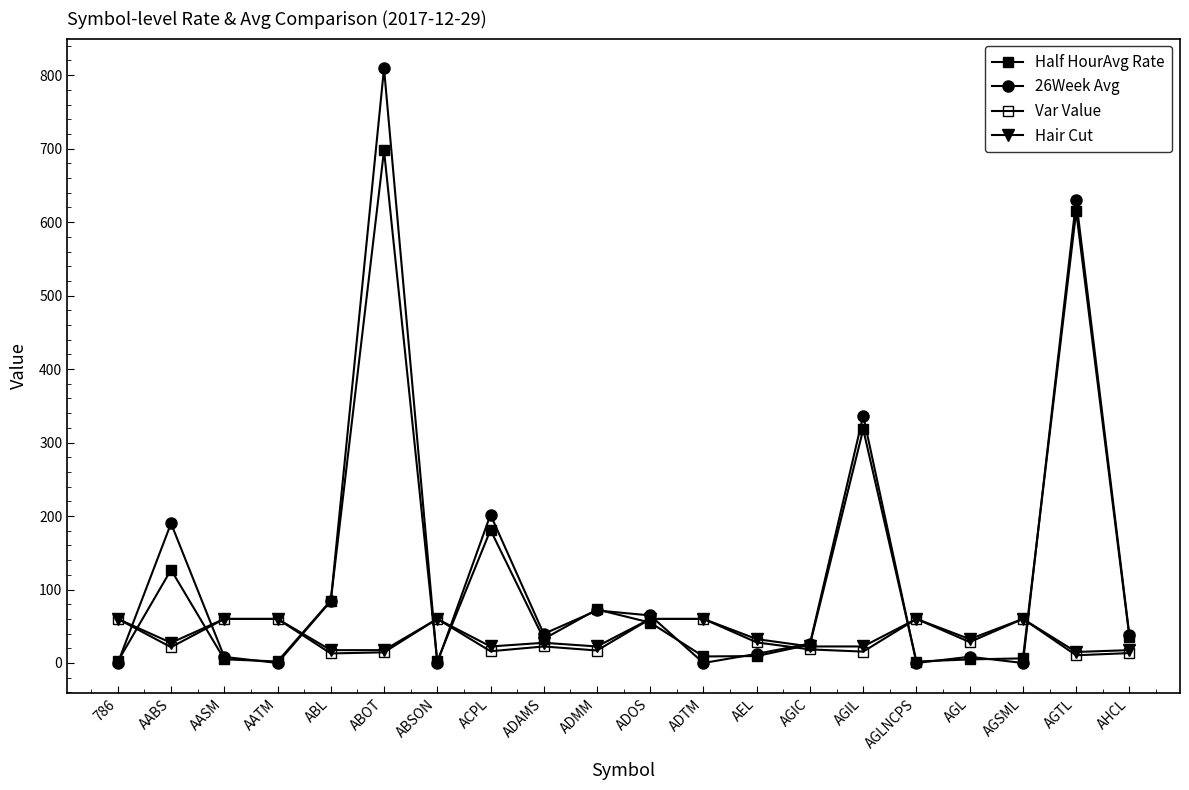

How many lines are shown in the chart?

4